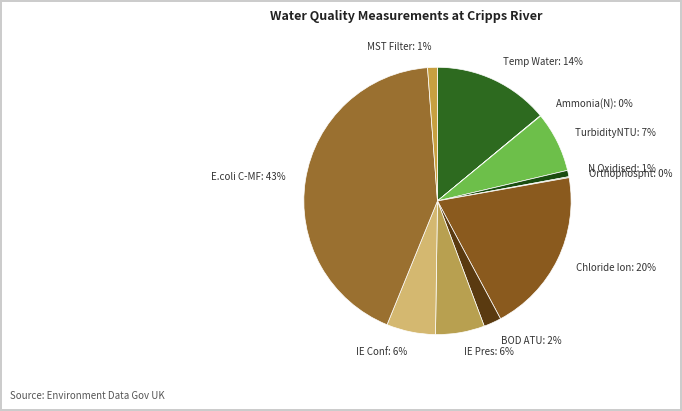

Does any single category account for the majority?

No